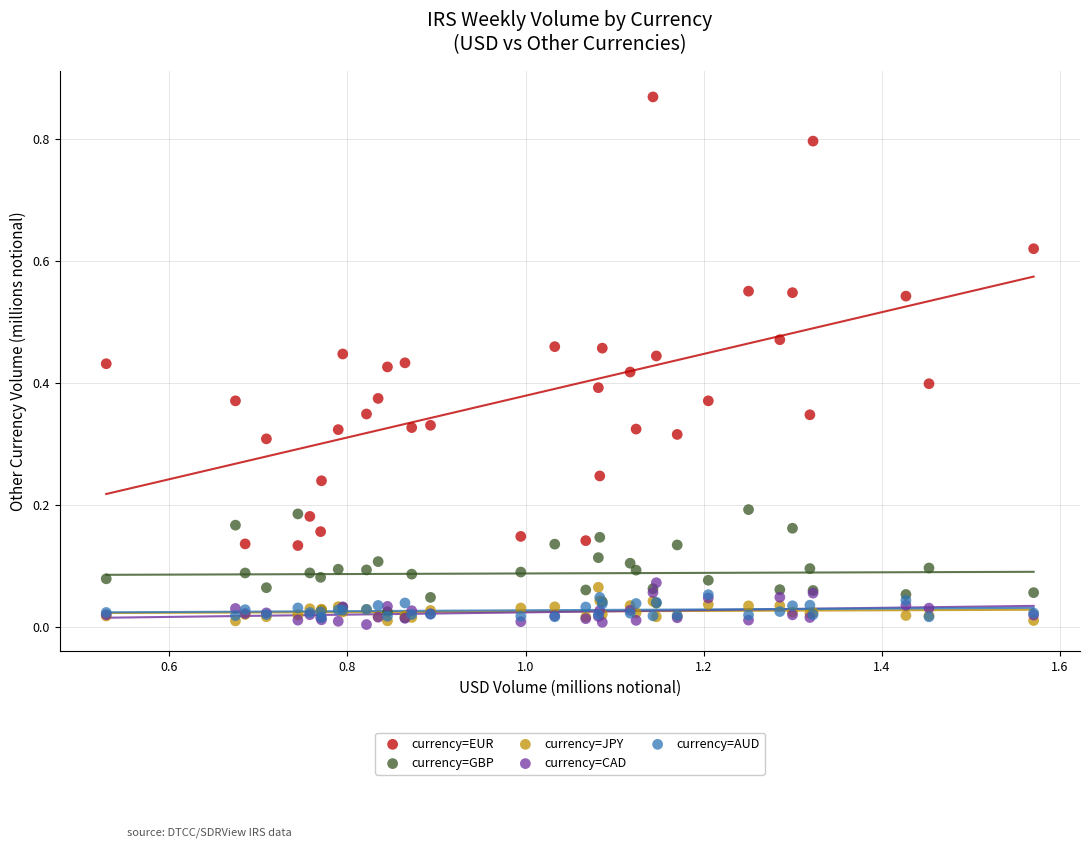

Which series contains the highest Y value?

currency=EUR